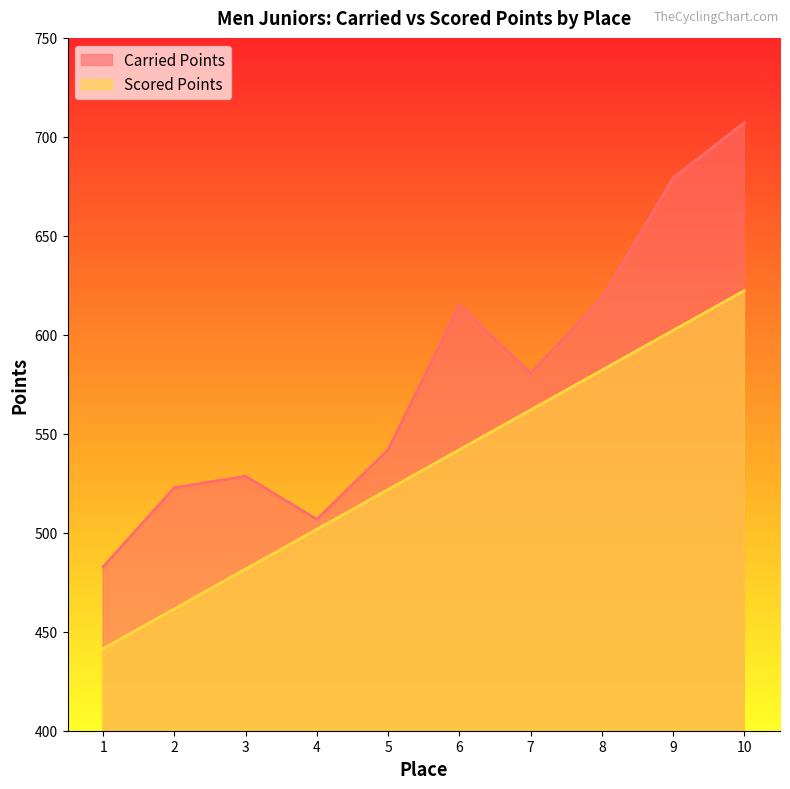

List the series in order of their peak value, highest first.

Carried Points, Scored Points